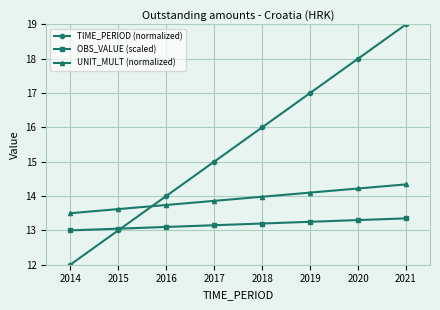

What is the value of the UNIT_MULT (normalized) point at the 7th from the left?

14.2